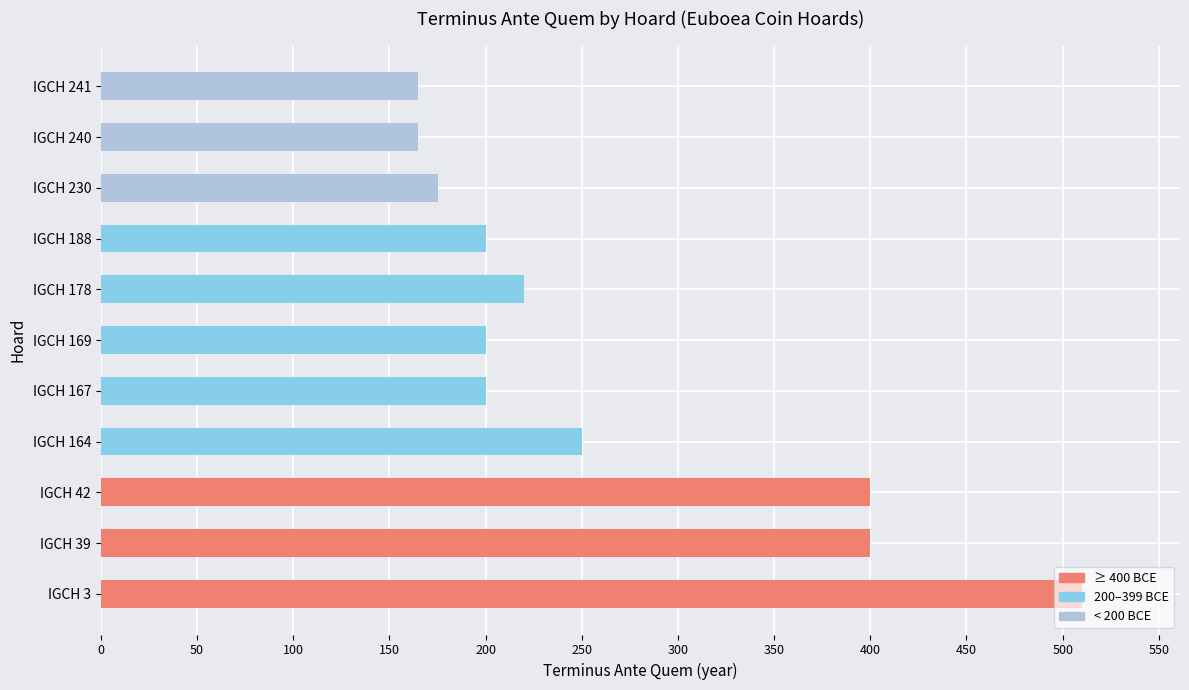

Count the number of data series in this chart.

1